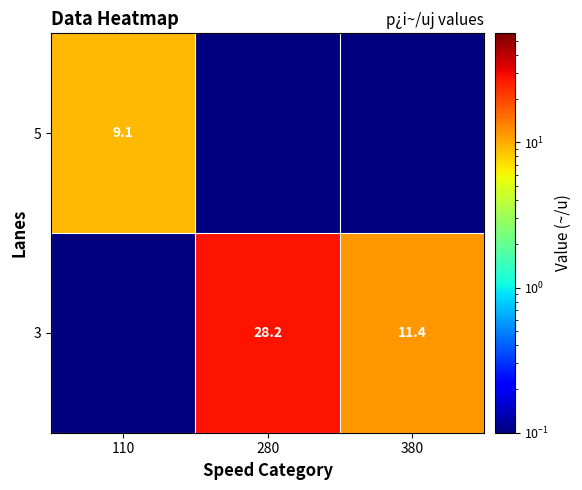

At how many categories does at least one series exceed 25?

1